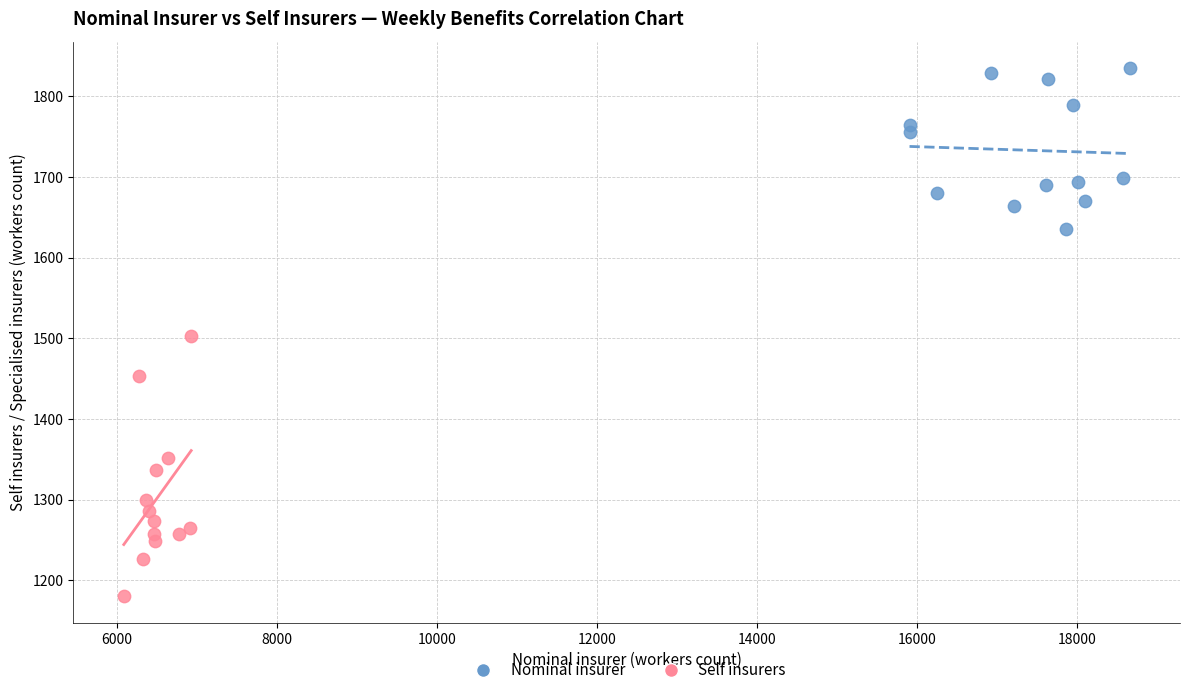

Which series has the widest spread of Y values?

Self insurers